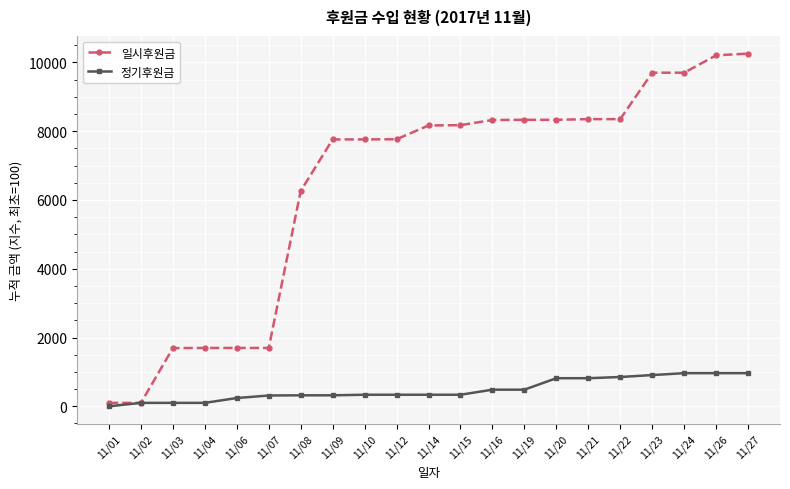

Is the value of 정기후원금 at 11/01 greater than the value of 일시후원금 at 11/26?

No